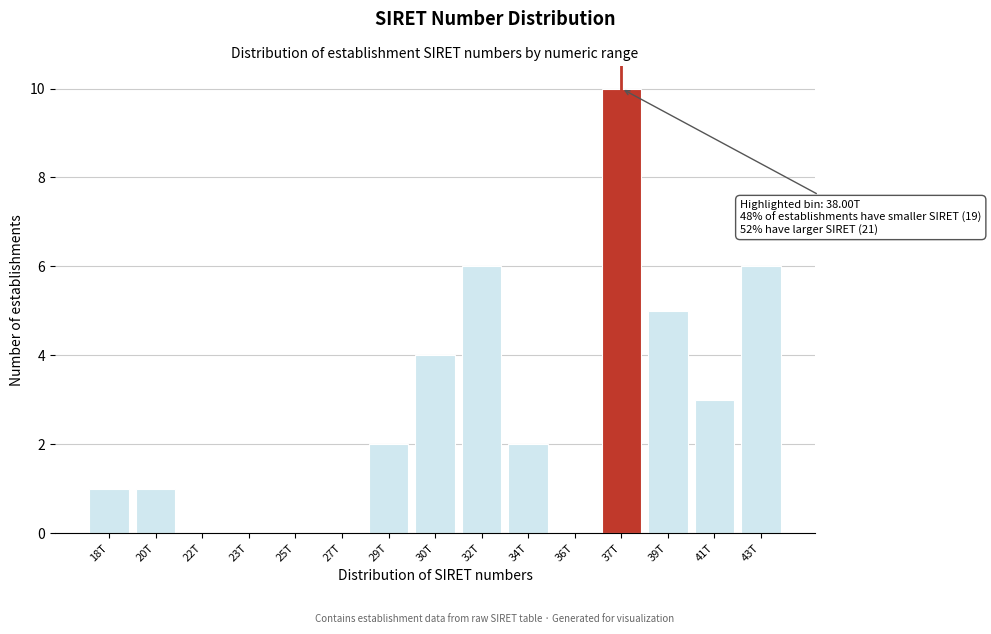

Reading right to left, what are all the values shown in this chart?

43T=6	41T=3	39T=5	37T=10	36T=0	34T=2	32T=6	30T=4	29T=2	27T=0	25T=0	23T=0	22T=0	20T=1	18T=1